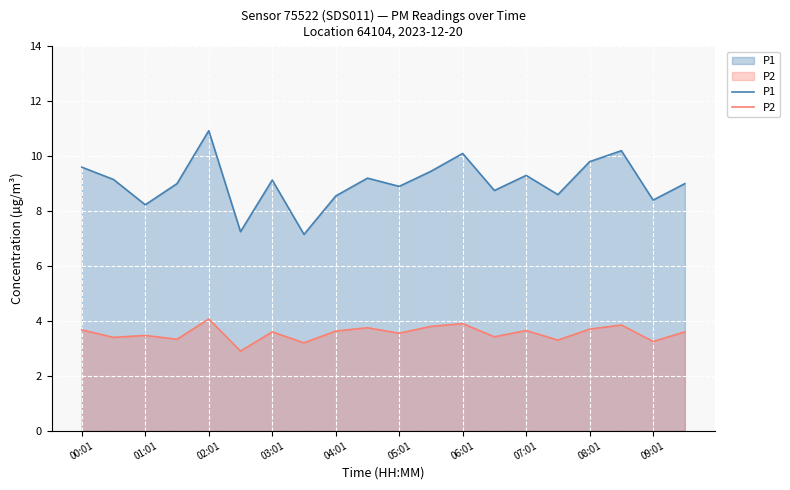

What is the spread (max minus min) of values at 02:01?

6.9